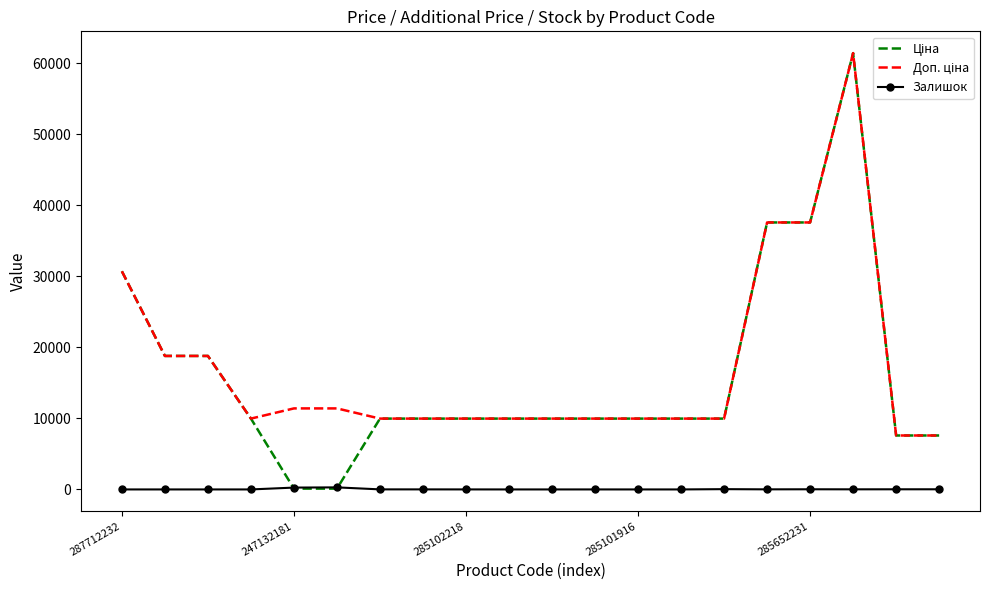

What is the greatest value displayed?

61434.3